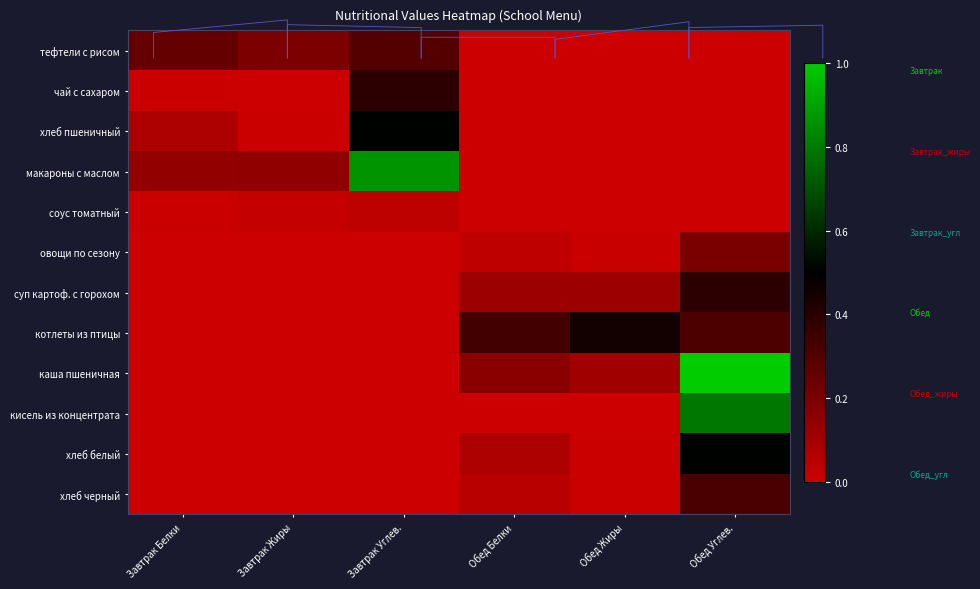

Is it true that каша пшеничная equals 1.0 at Обед Углев.?

True